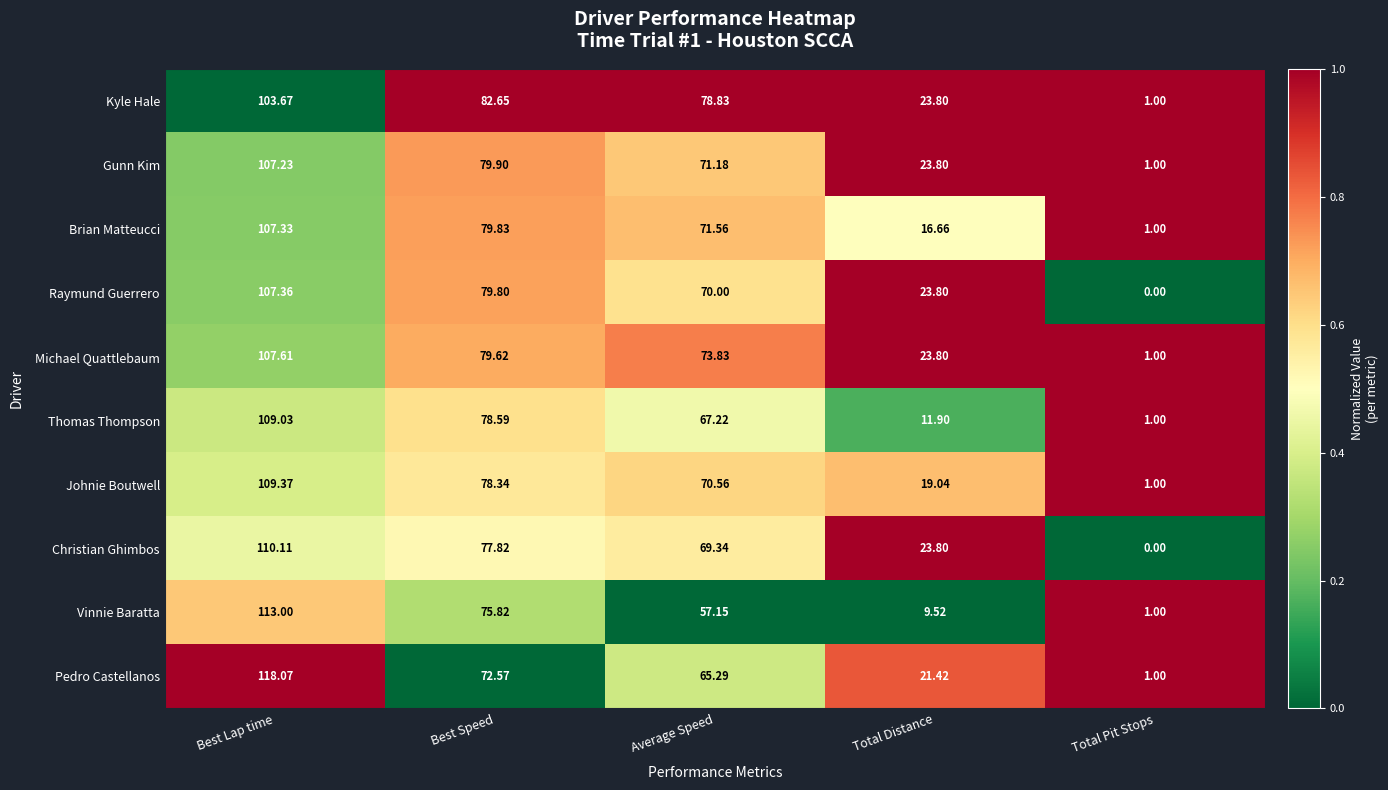

What is the difference between the highest and lowest values at Best Lap time?

14.4